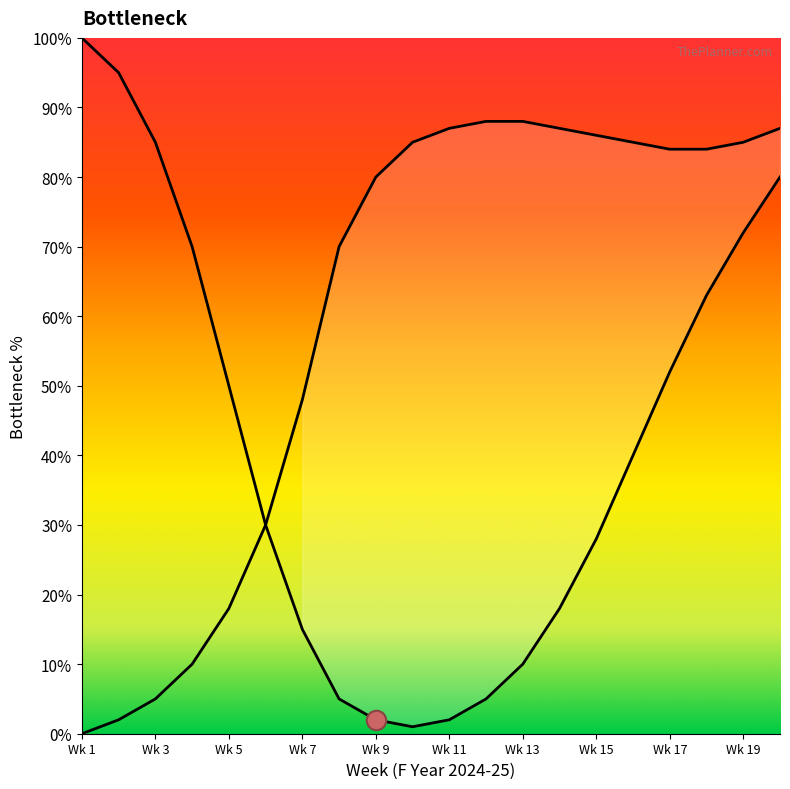

Does the chart display data point markers on the line(s)?

No